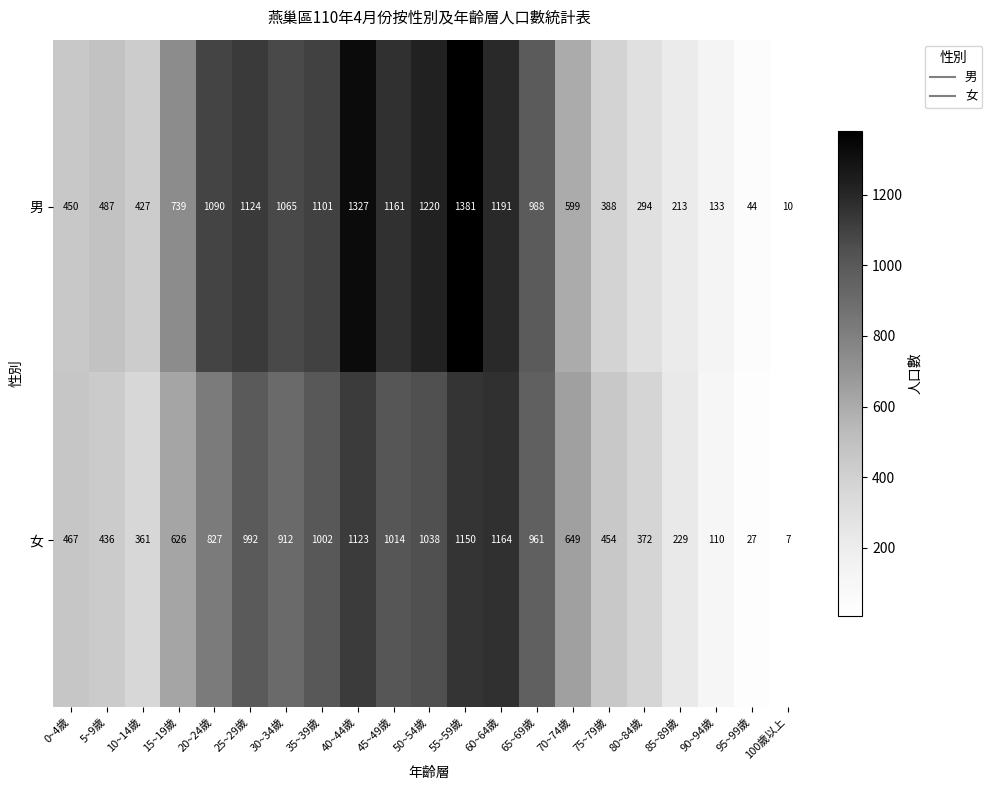

Which series changed the most between 0~4歲 and 55~59歲?

男